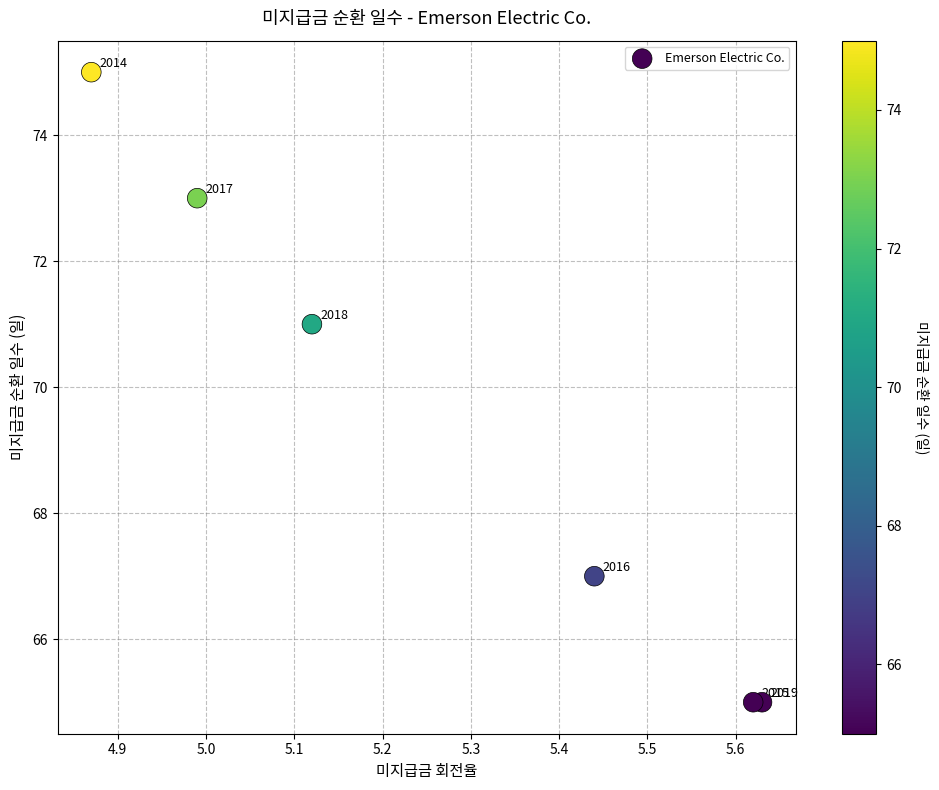

What is the range of Y values (max minus min)?

10